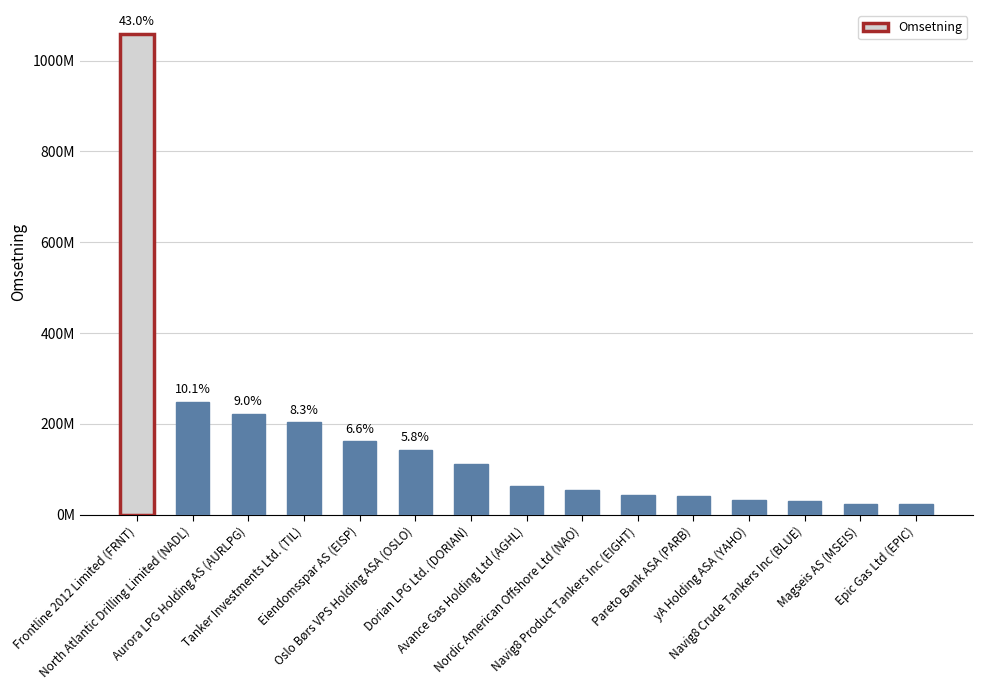

Which category has the lowest value across all series?

Epic Gas Ltd (EPIC)